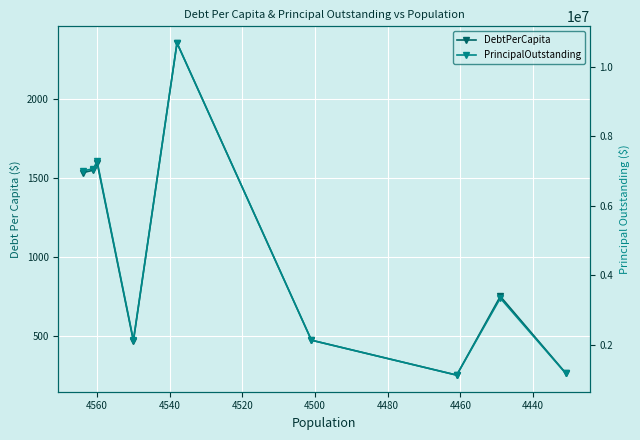

Which series changed the most between 4420 and 4460?

PrincipalOutstanding